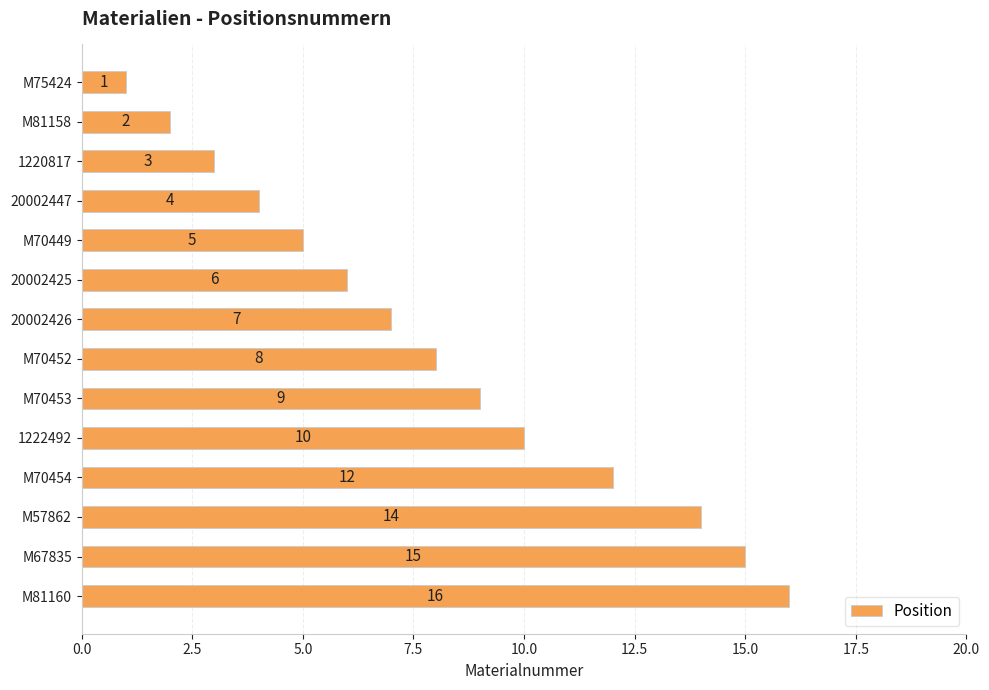

What is the sum of the values at M67835 and M81158?

17